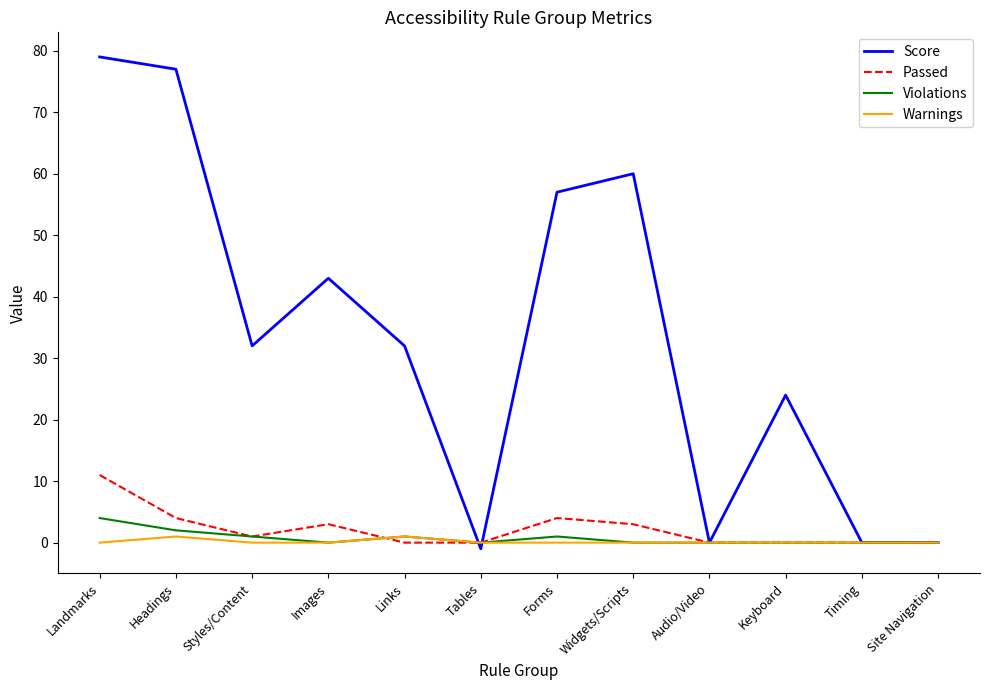

What is the greatest value displayed?

79